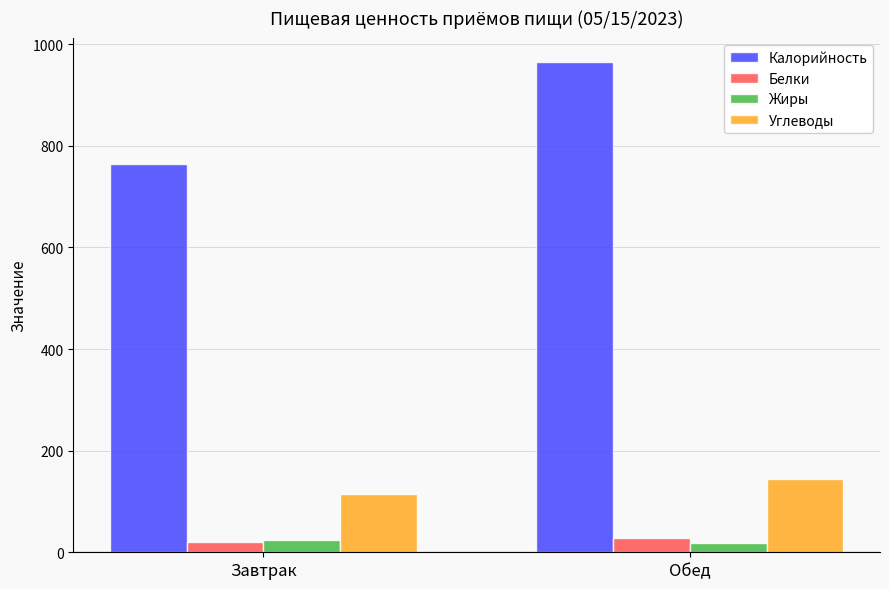

Which series changed the most between Завтрак and Обед?

Калорийность